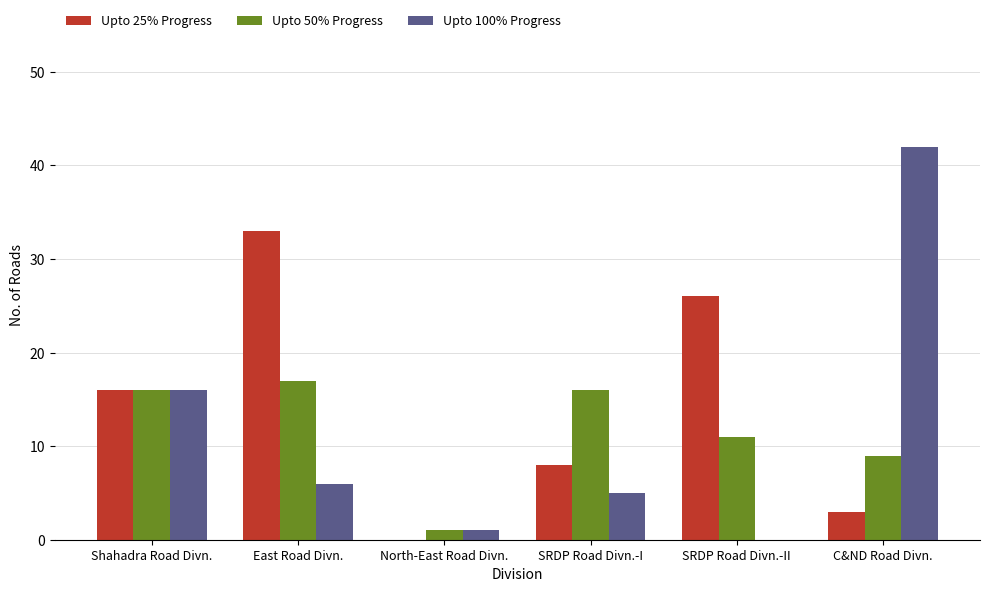

Reading left to right, what are all the values shown in this chart?

Upto 25% Progress: Shahadra Road Divn.=16	East Road Divn.=33	North-East Road Divn.=0	SRDP Road Divn.-I=8	SRDP Road Divn.-II=26	C&ND Road Divn.=3
Upto 50% Progress: Shahadra Road Divn.=16	East Road Divn.=17	North-East Road Divn.=1	SRDP Road Divn.-I=16	SRDP Road Divn.-II=11	C&ND Road Divn.=9
Upto 100% Progress: Shahadra Road Divn.=16	East Road Divn.=6	North-East Road Divn.=1	SRDP Road Divn.-I=5	SRDP Road Divn.-II=0	C&ND Road Divn.=42